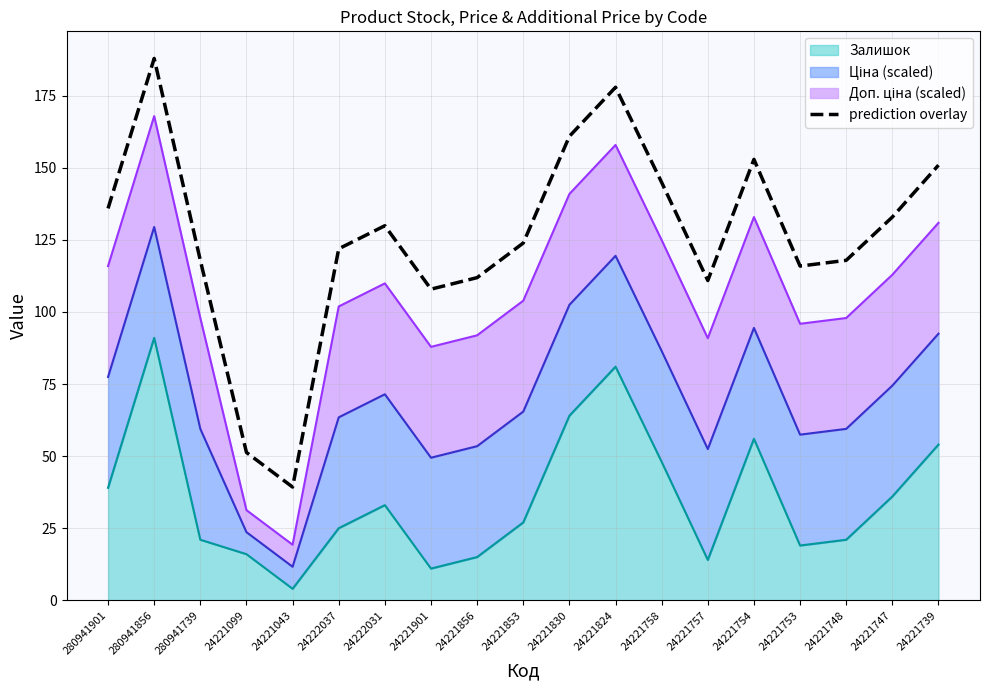

The value at 24221748 is 117.9. True or false?

True